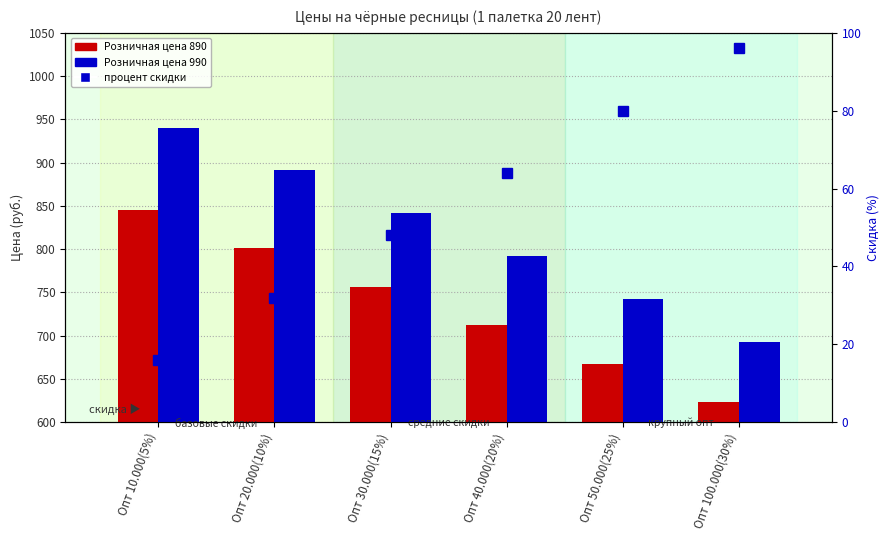

Reading right to left, list all the values displayed in this chart.

Розничная цена 890: 623.0	667.5	712.0	756.5	801.0	845.5
Розничная цена 990: 693.0	742.5	792.0	841.5	891.0	940.5
процент скидки: 96.0	80.0	64.0	48.0	32.0	16.0